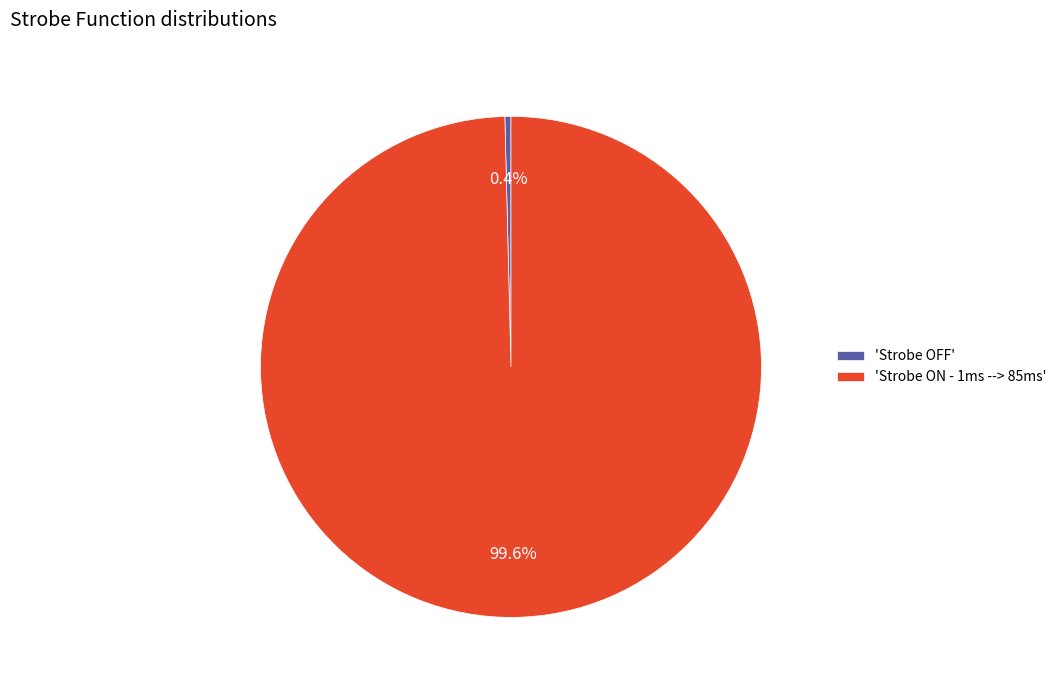

What is the largest slice in the pie chart?

'Strobe ON - 1ms --> 85ms'